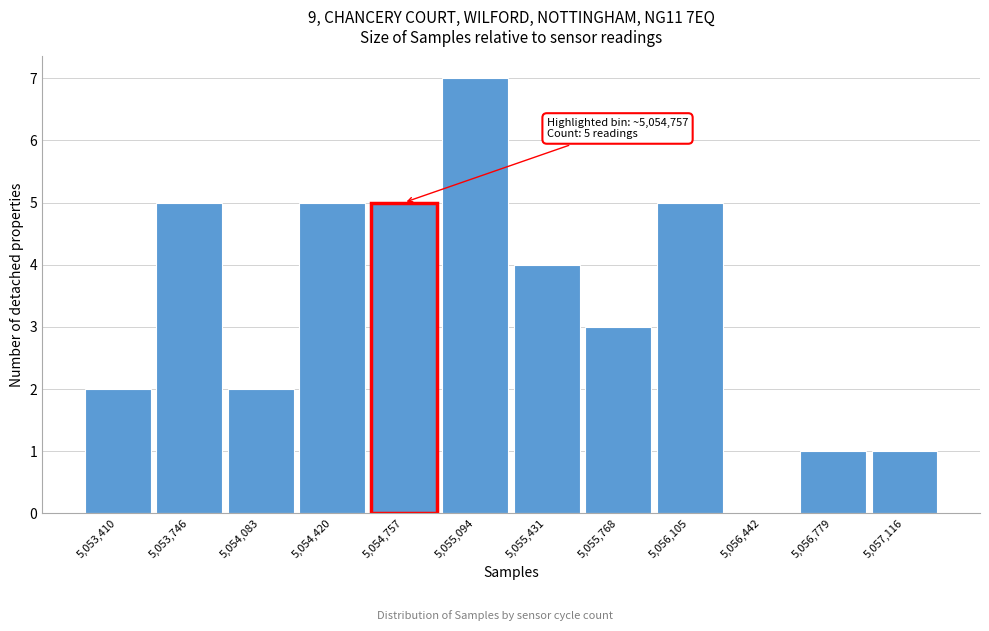

Reading left to right, extract all data points from this chart.

5,053,410=2	5,053,746=5	5,054,083=2	5,054,420=5	5,054,757=5	5,055,094=7	5,055,431=4	5,055,768=3	5,056,105=5	5,056,442=0	5,056,779=1	5,057,116=1